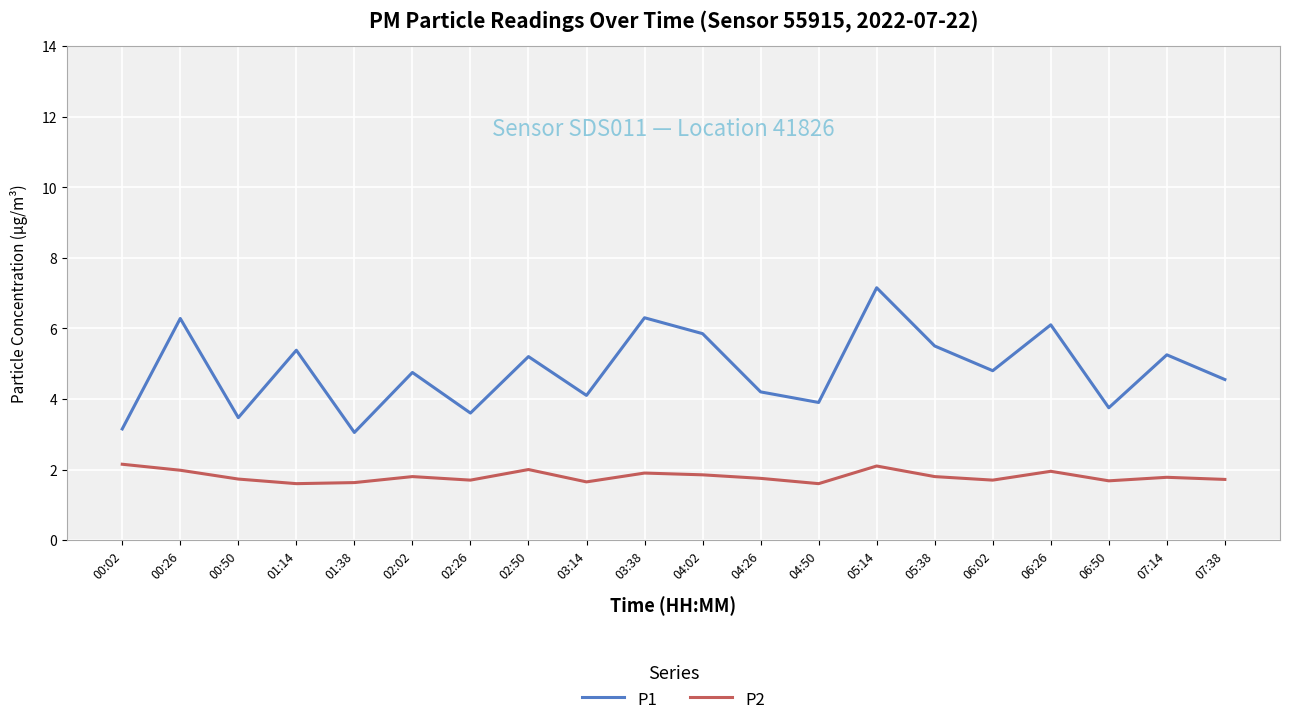

Read the P2 value at 07:14.

1.8